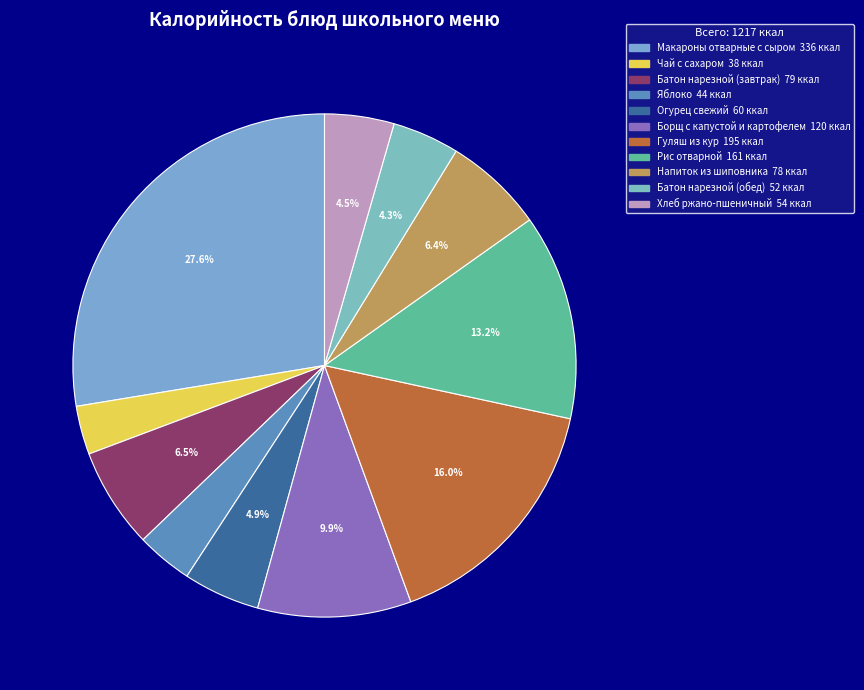

To the nearest percent, what is the difference between the Огурец свежий and Яблоко slice percentages?

1%